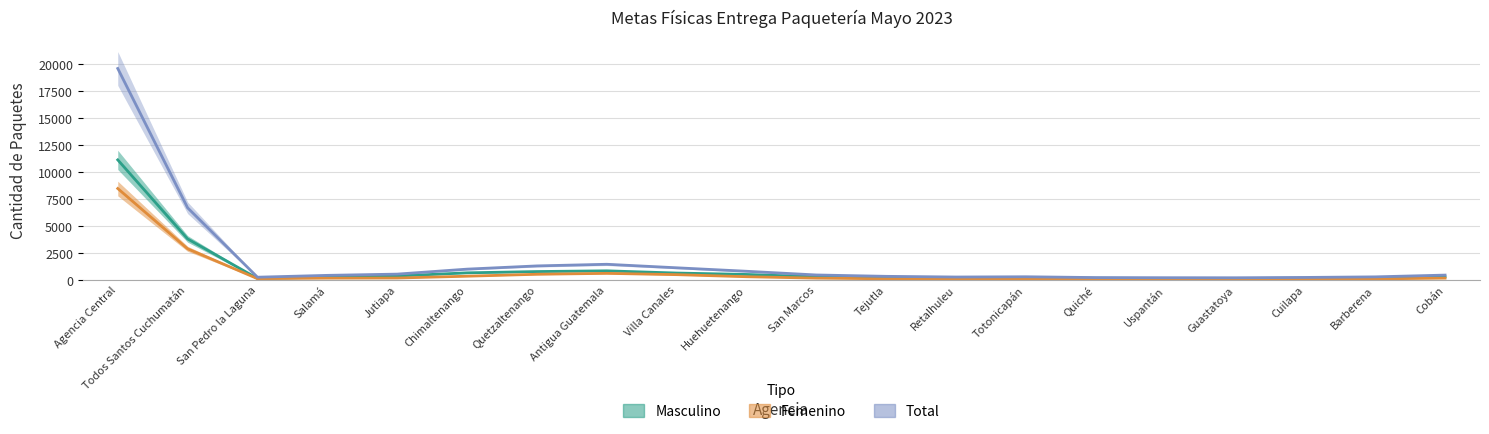

What are all the series names shown in the legend?

Masculino, Femenino, Total